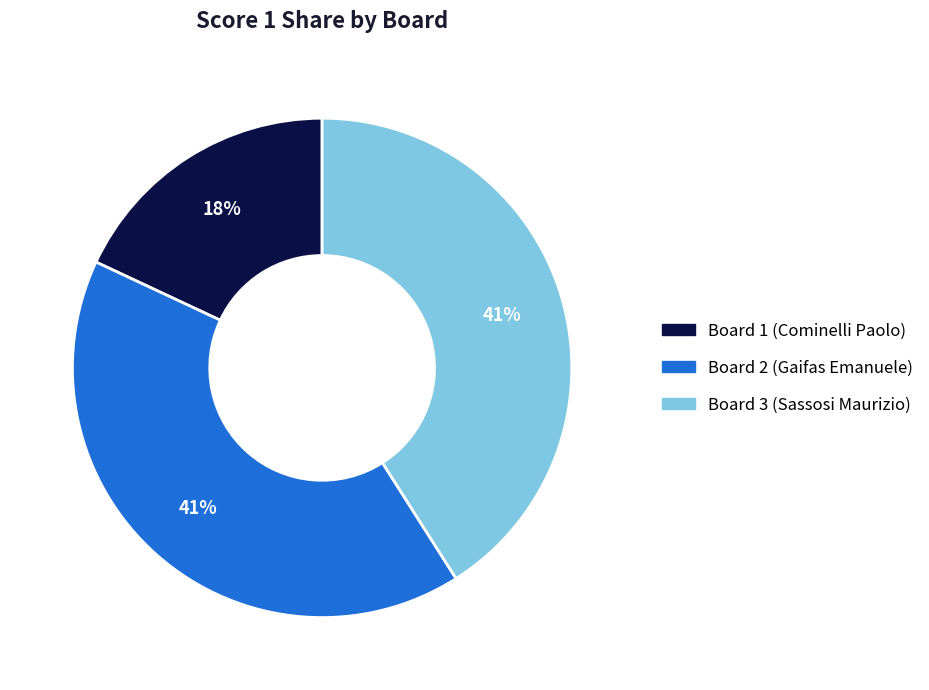

Is there a majority slice in this chart?

No